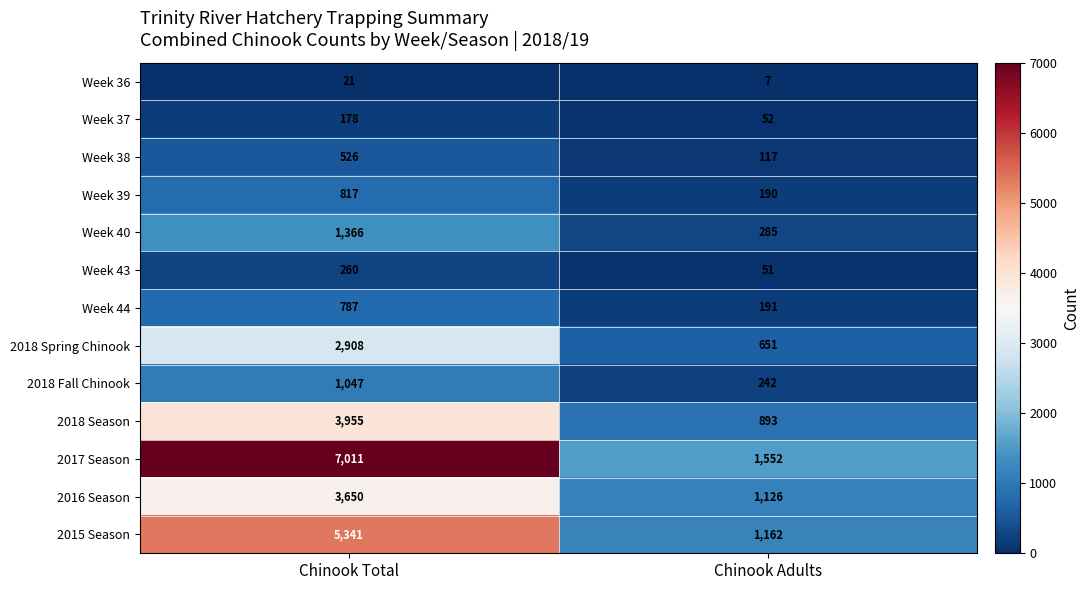

What is the minimum value shown in the chart?

7